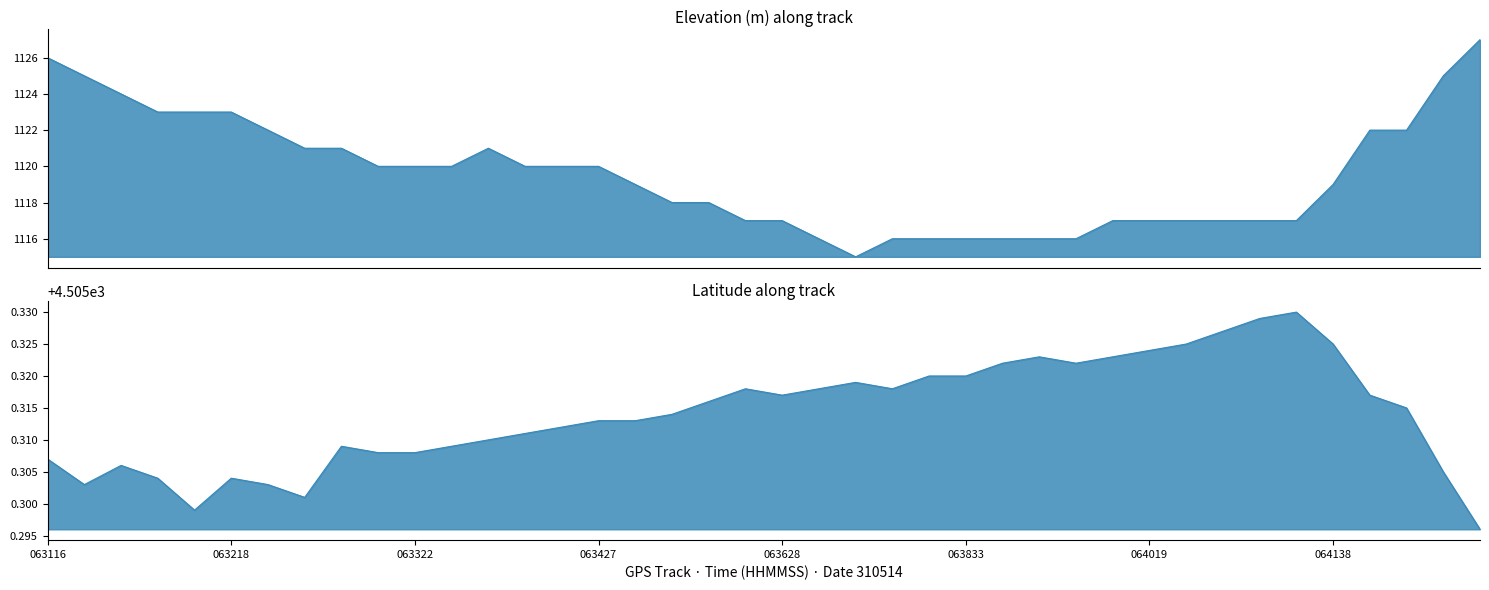

What is the value of the Elevation (m) point at the 18th from the left?

1118.0